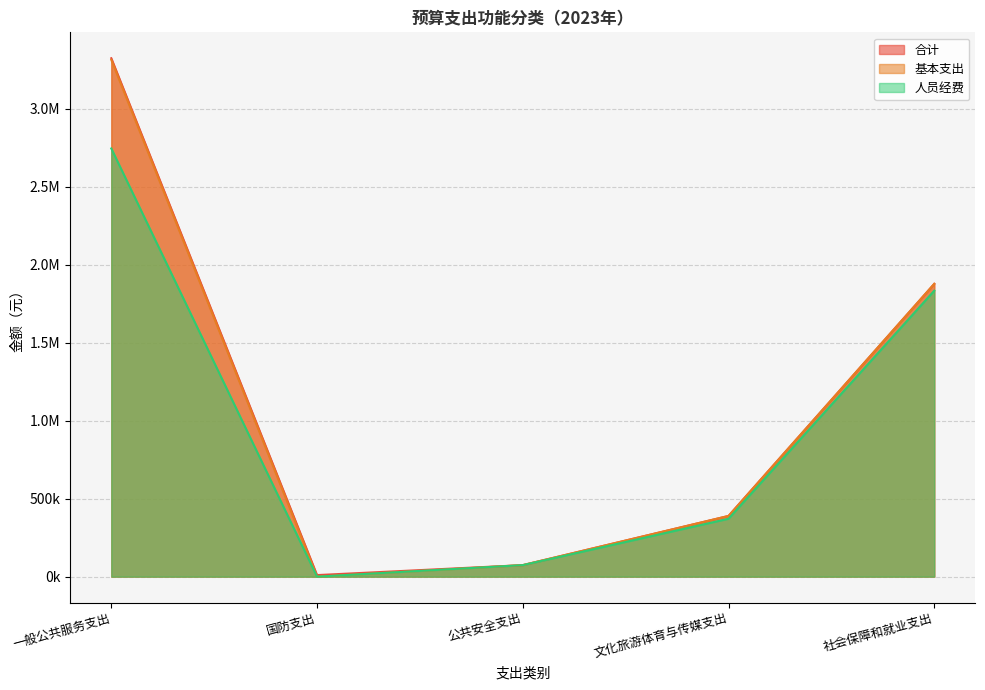

What position from the right is 国防支出?

4